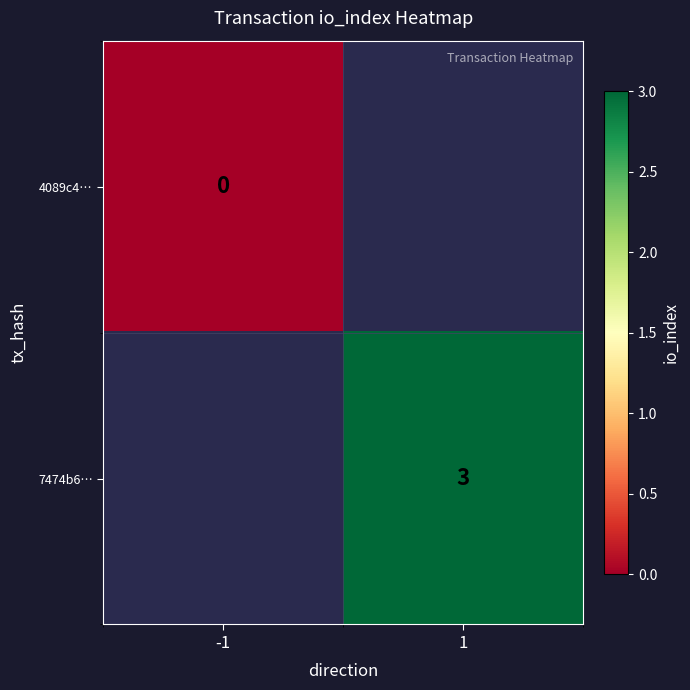

Is it true that 7474b6… equals 2 at 1?

False